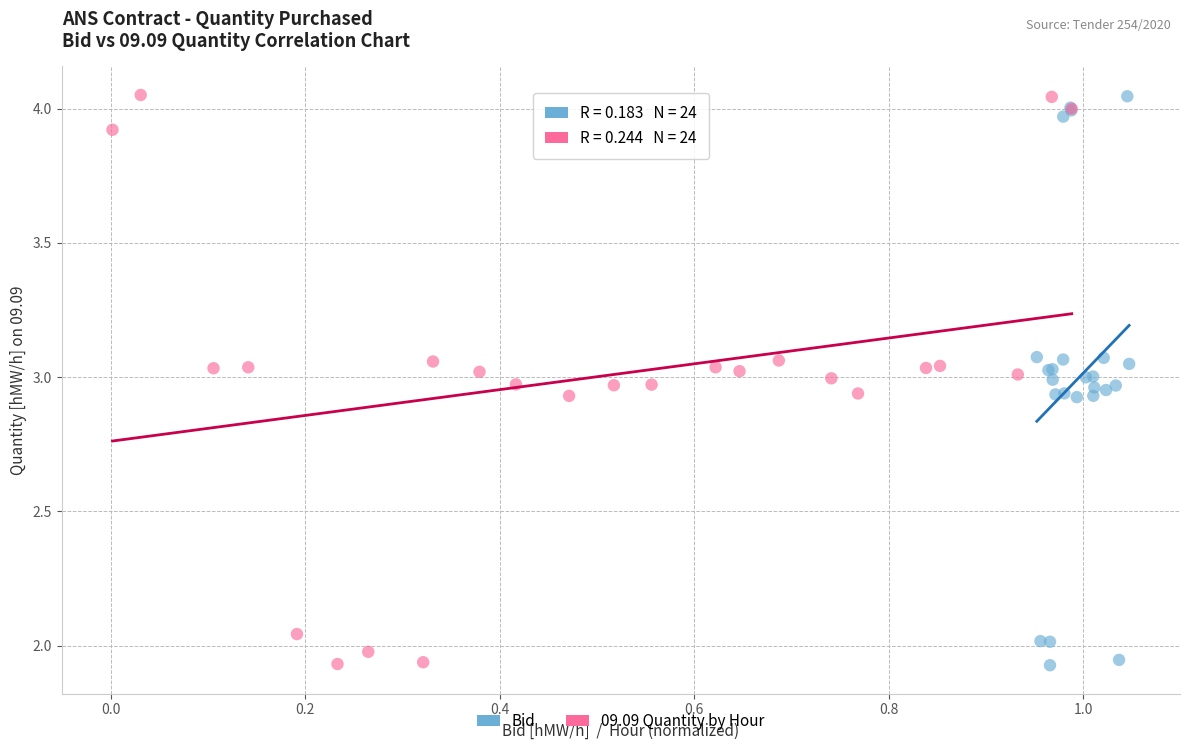

Which series has the widest spread of Y values?

09.09 Quantity by Hour